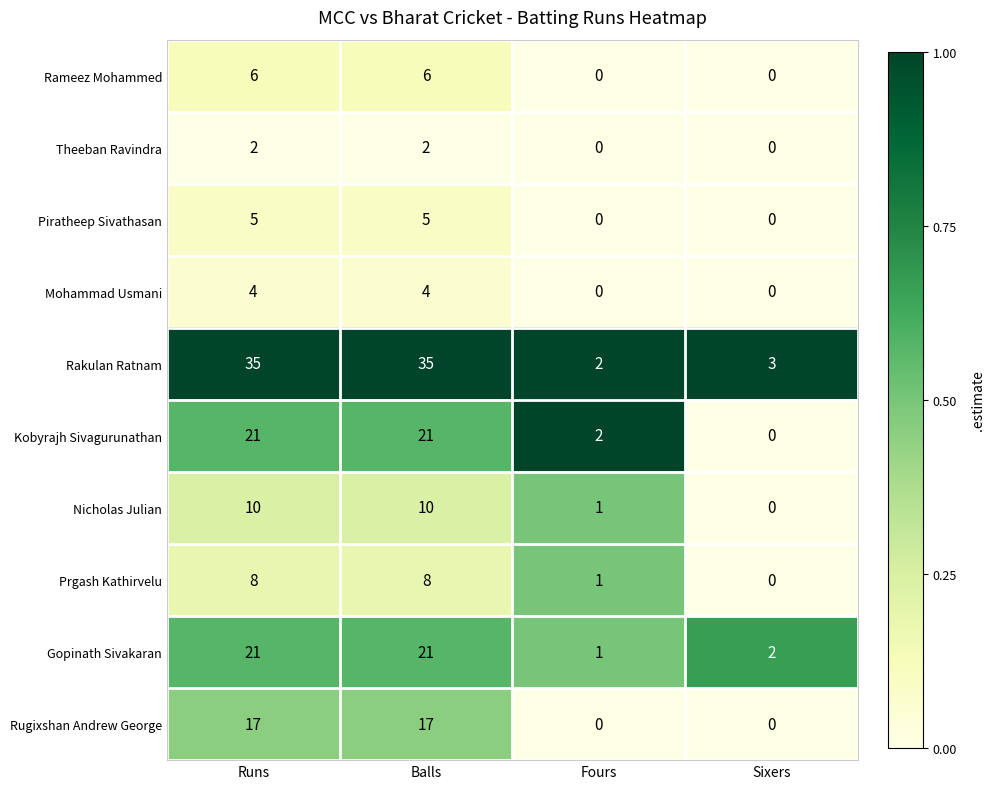

Count the Theeban Ravindra values in the range 0 to 2.

4